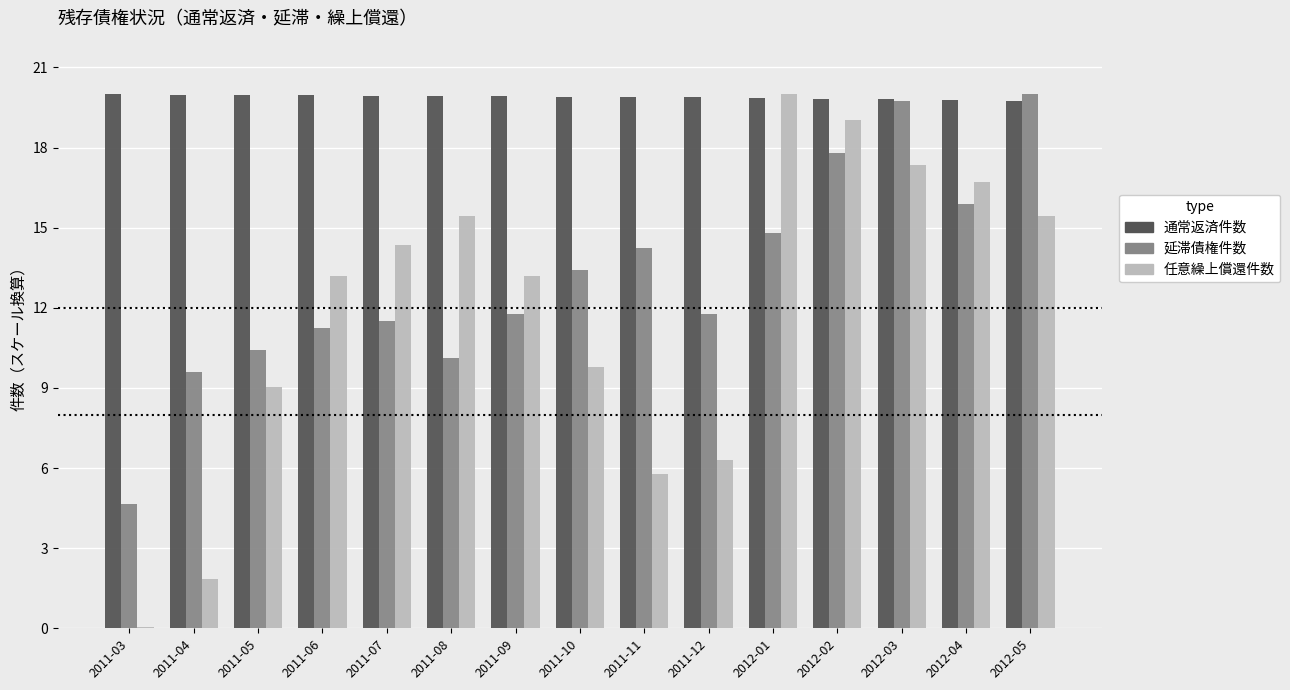

The value of 任意繰上償還件数 at 2012-04 is 16.7. True or false?

True